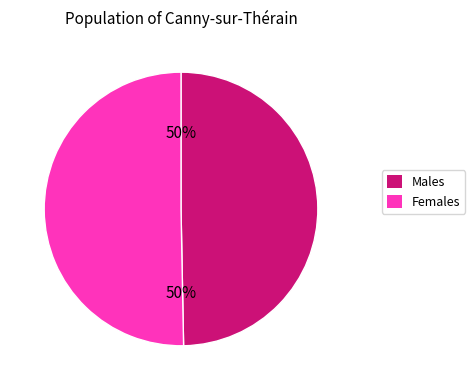

To the nearest percent, what is the combined percentage of Females and Males?

100%